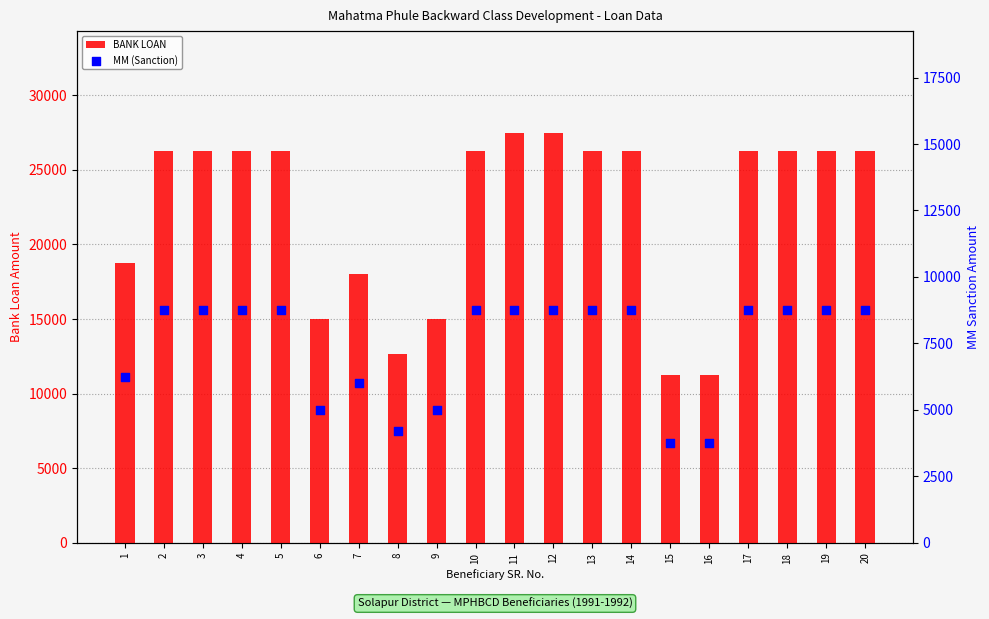

Which series has the largest total across all categories?

BANK LOAN